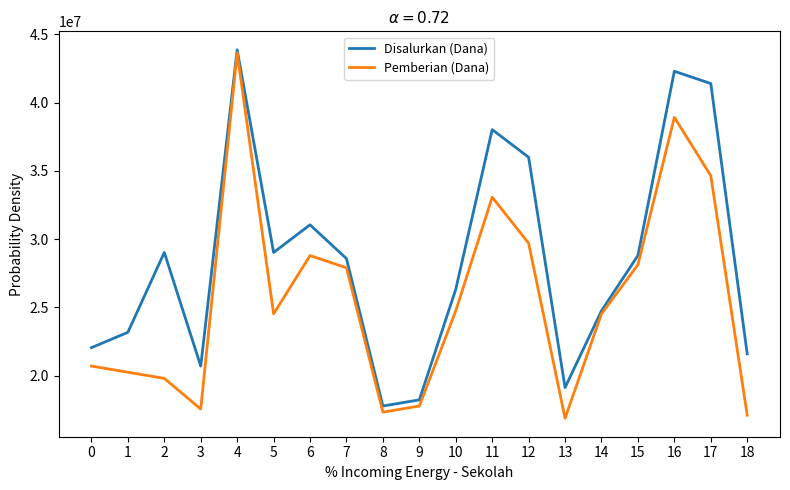

At which category is the sum across all series the highest?

4